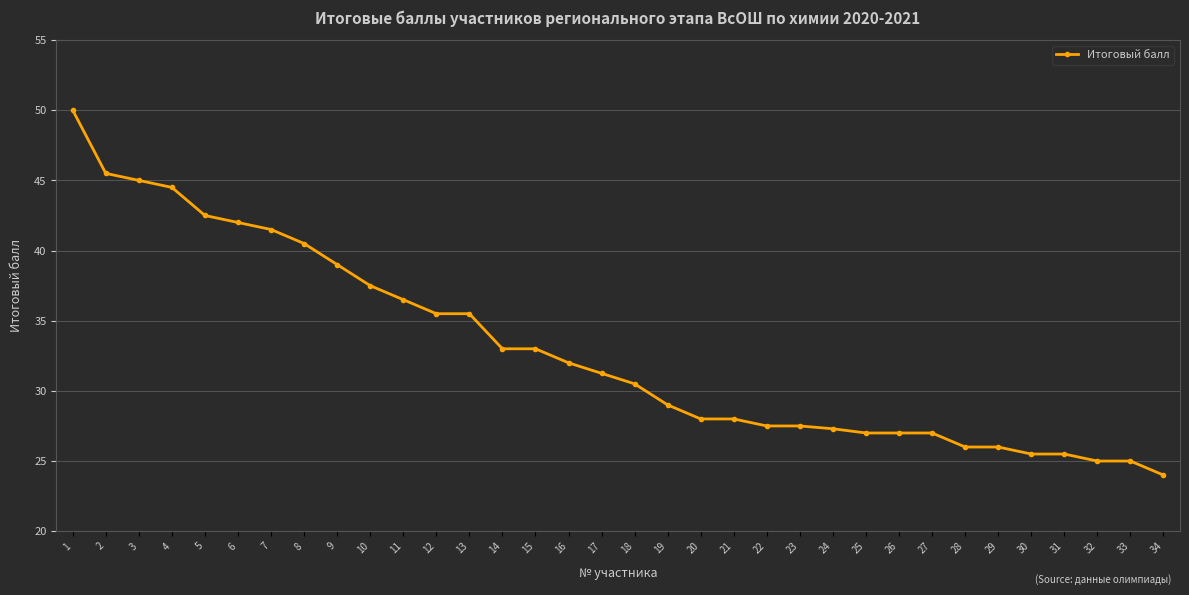

What is the change in value from 12 to 19?

-6.5